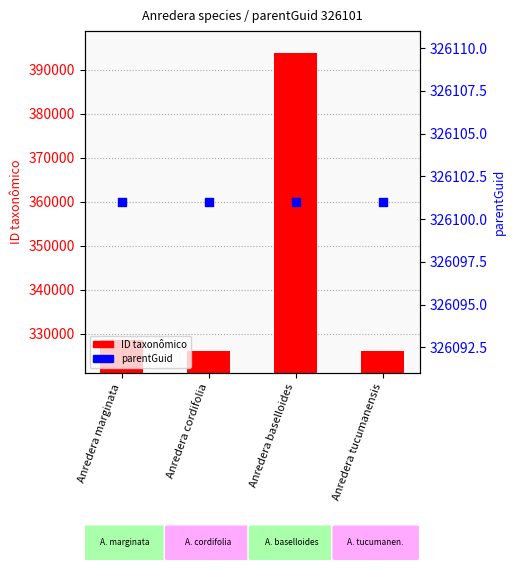

Which series contains the lowest Y value?

parentGuid